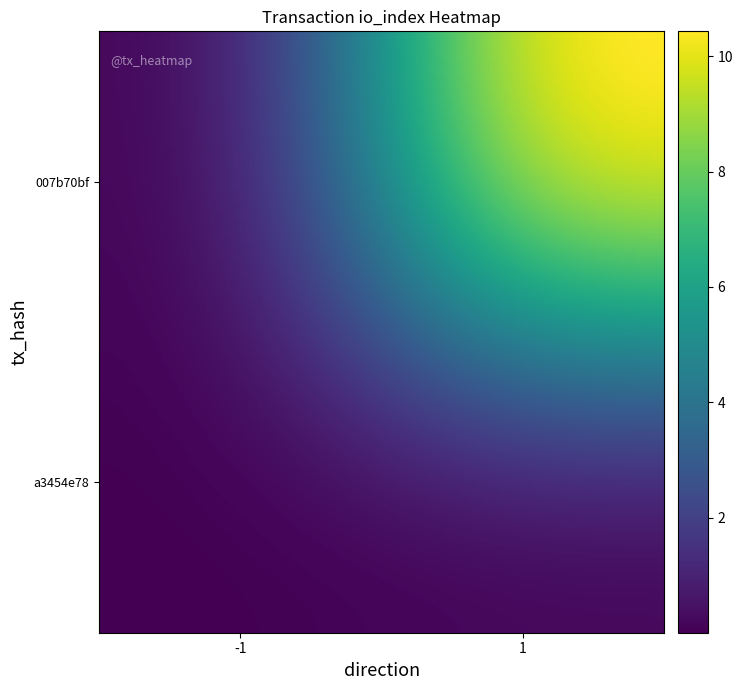

Reading right to left, extract all data points from this chart.

a3454e78: 1=0	-1=0
007b70bf: 1=11	-1=0